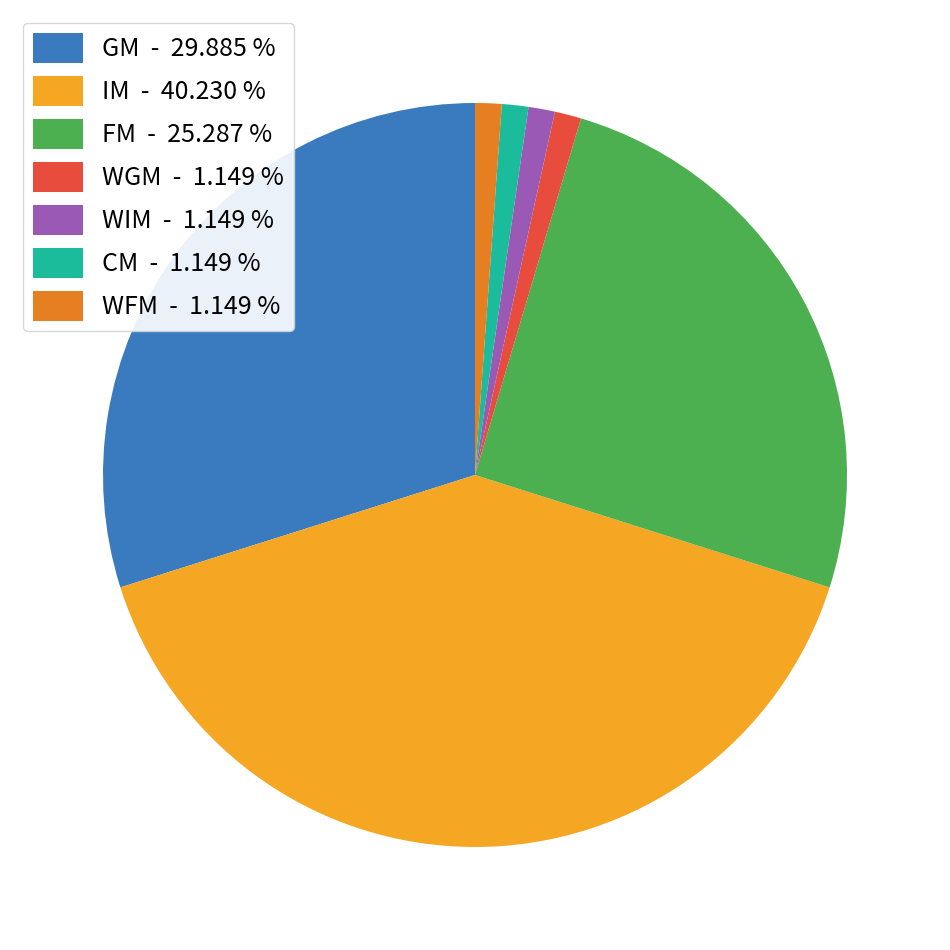

Do WGM - 1.149 % and GM - 29.885 % together represent more than half of the pie?

No